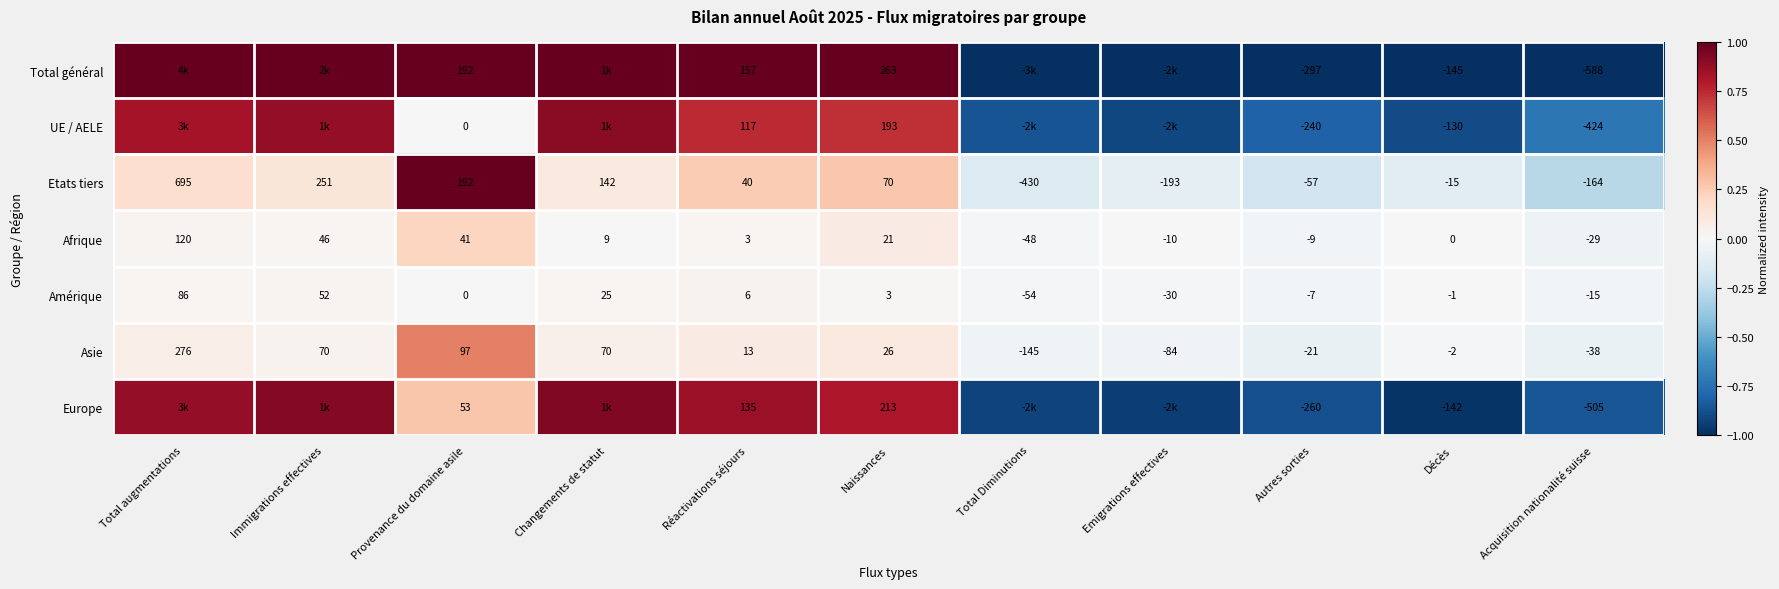

Rank the series at Naissances from lowest to highest value.

Amérique, Afrique, Asie, Etats tiers, UE / AELE, Europe, Total général